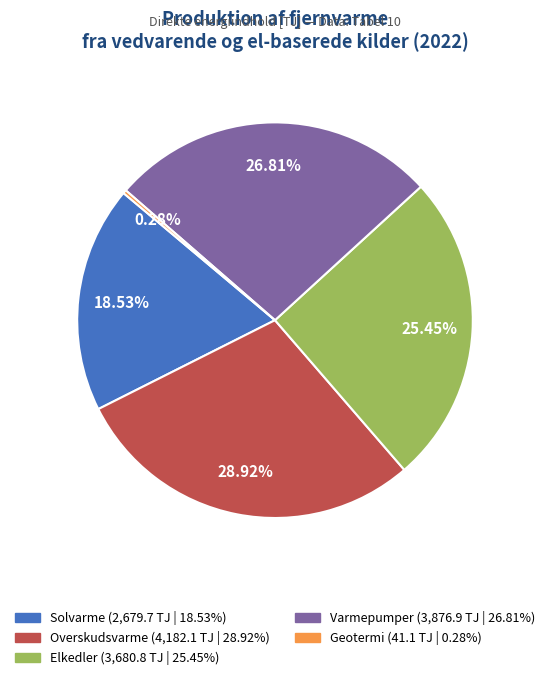

Is there any slice that represents more than half of the pie?

No